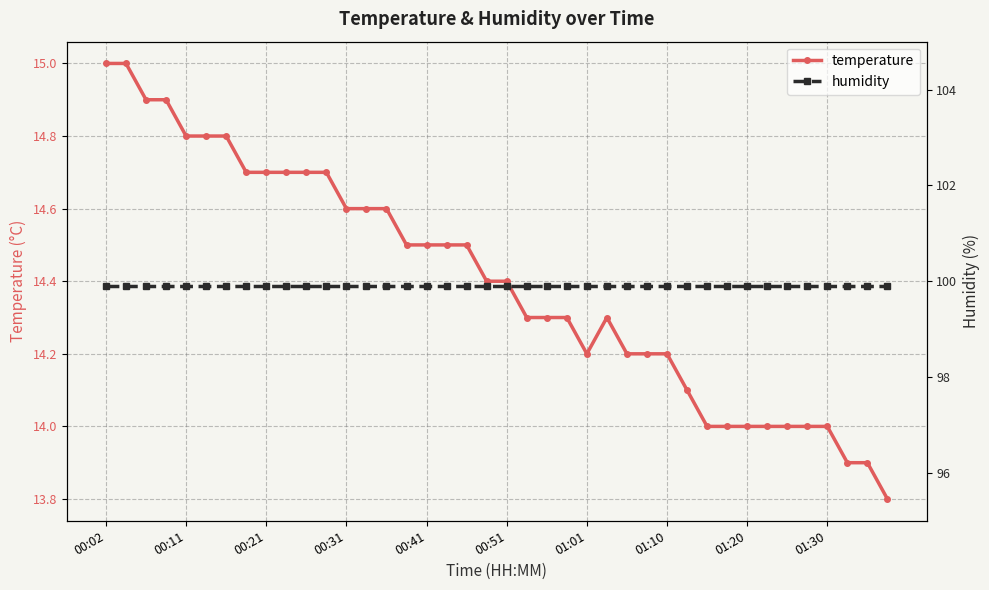

The value of humidity at 00:02 is 171.5. True or false?

False